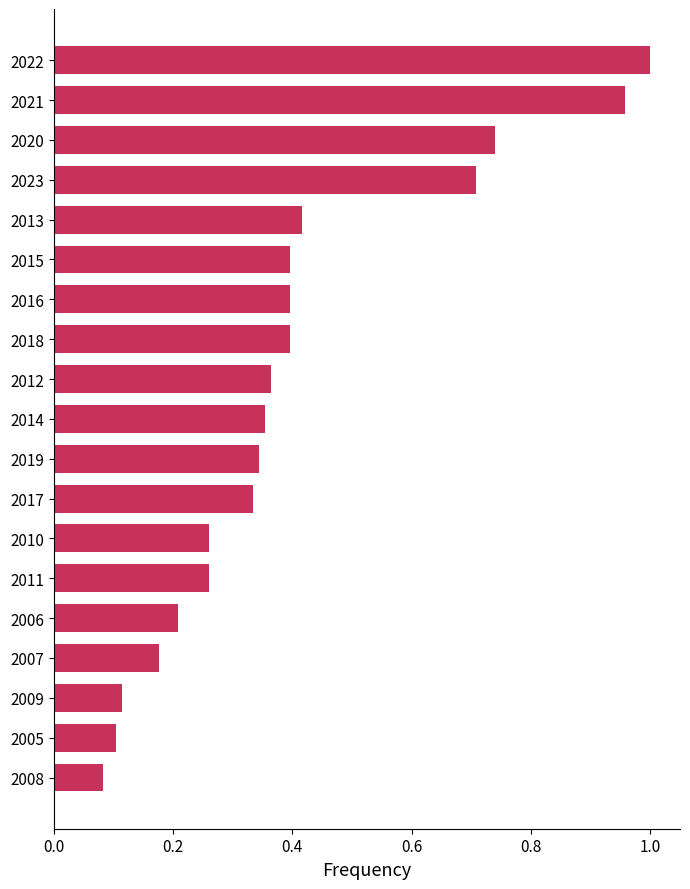

The value at 2009 is 0.1. True or false?

True